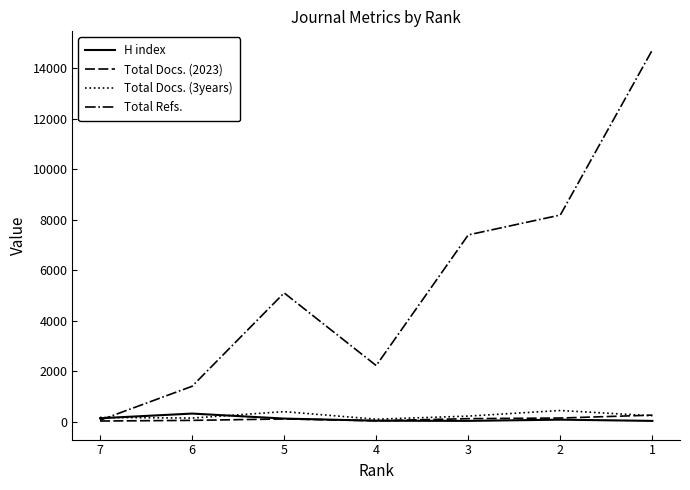

At which category does the chart reach its peak across all series?

1